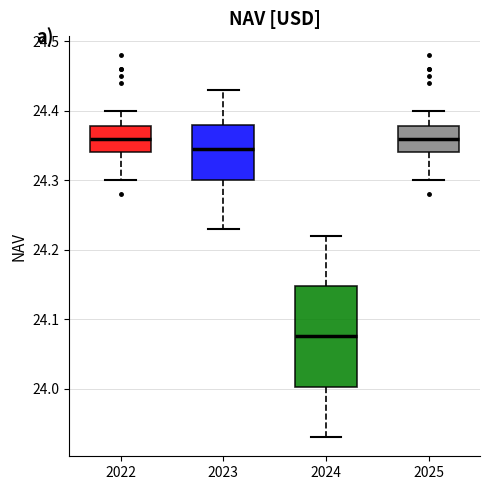

Where is the upper edge of the box at x = 2024 on the y-axis? The values are not printed on the chart, so give them approximately, as read against the axis.

24.15